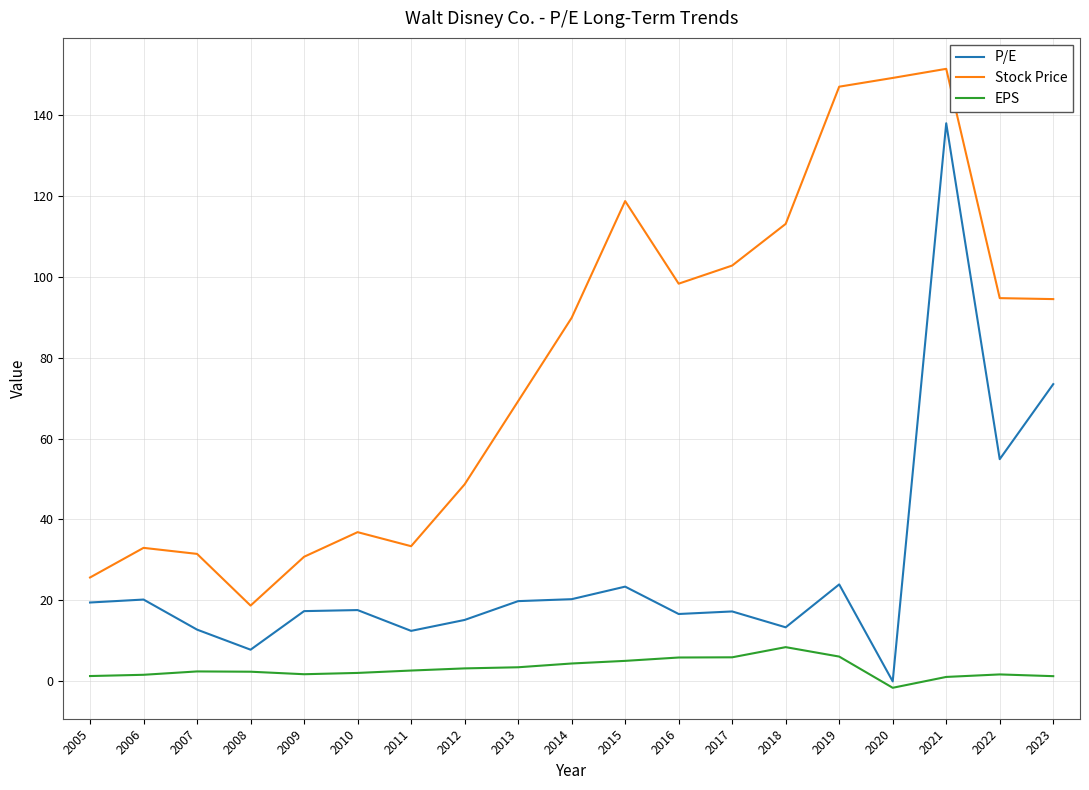

List the series in order of their overall mean, highest first.

Stock Price, P/E, EPS